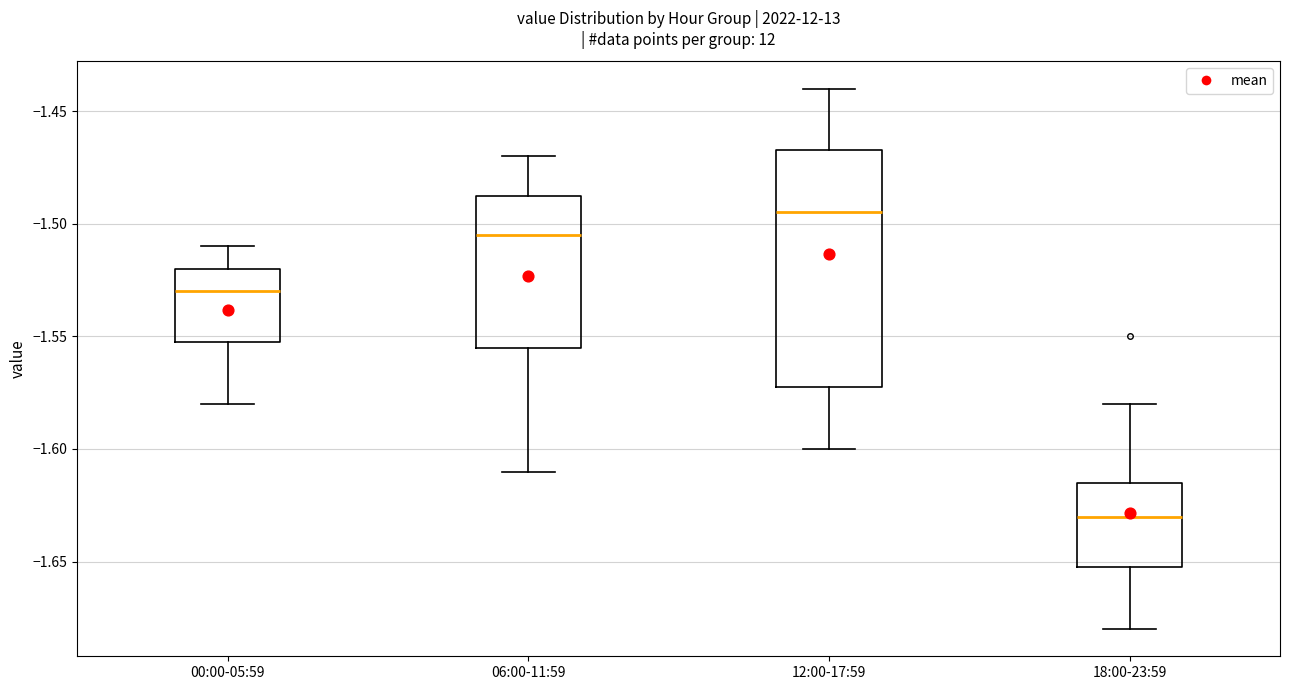

Reading left to right, transcribe this box plot: for each box, give where its median line is, the range the box spans, and where its two whiskers end, as read against the y-axis. The values are not printed on the chart, so give them approximately, as read against the axis.

00:00-05:59: median -1.530, box -1.550 to -1.520, whiskers -1.580 to -1.510
06:00-11:59: median -1.505, box -1.555 to -1.485, whiskers -1.610 to -1.470
12:00-17:59: median -1.495, box -1.570 to -1.465, whiskers -1.600 to -1.440
18:00-23:59: median -1.630, box -1.650 to -1.615, whiskers -1.680 to -1.580